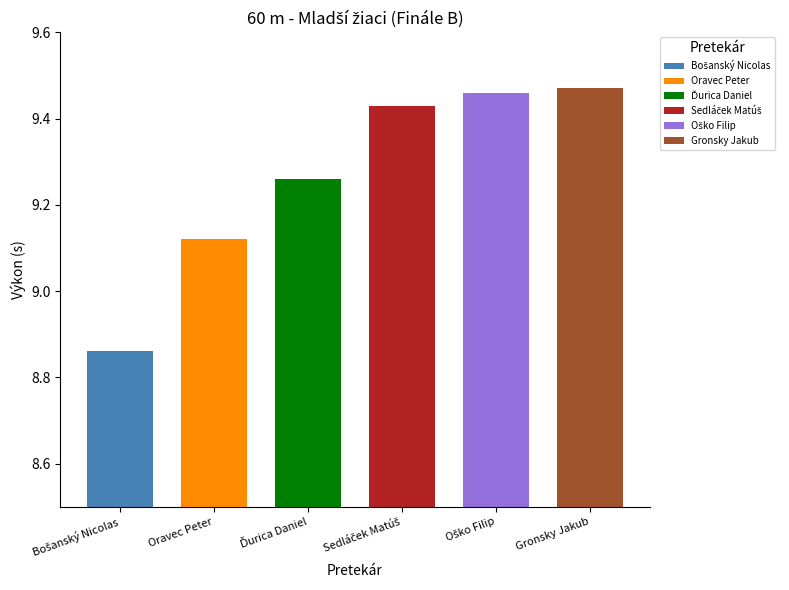

Is it true that the value at Oravec Peter is 9.1?

True